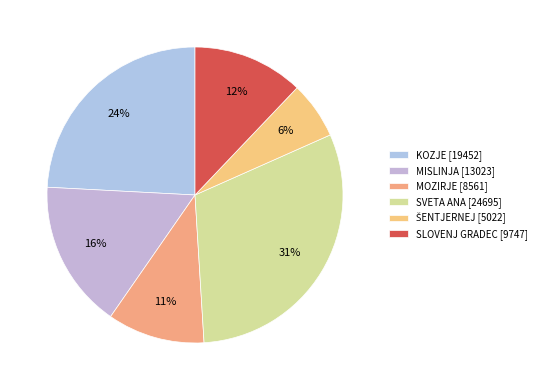

Is SVETA ANA the majority of the pie?

No